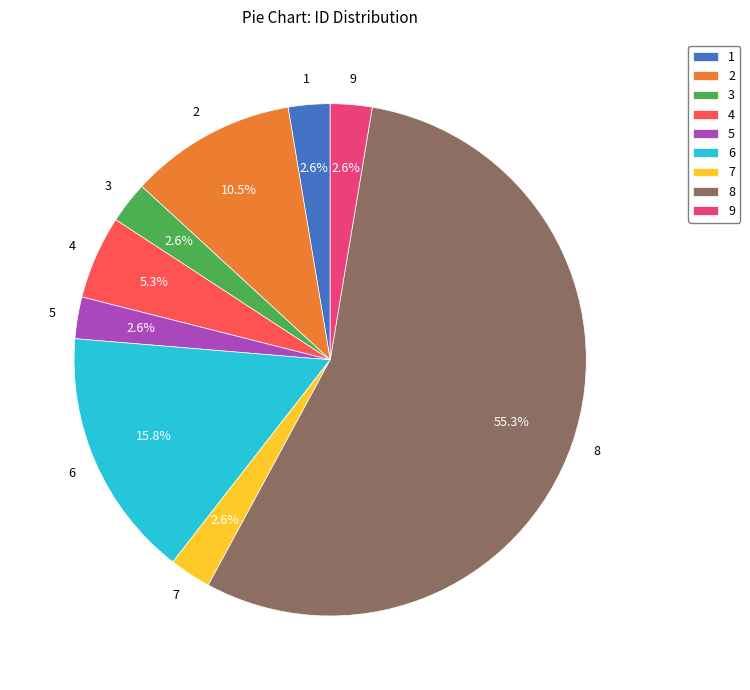

What portion of the pie excludes 6?

84.2%